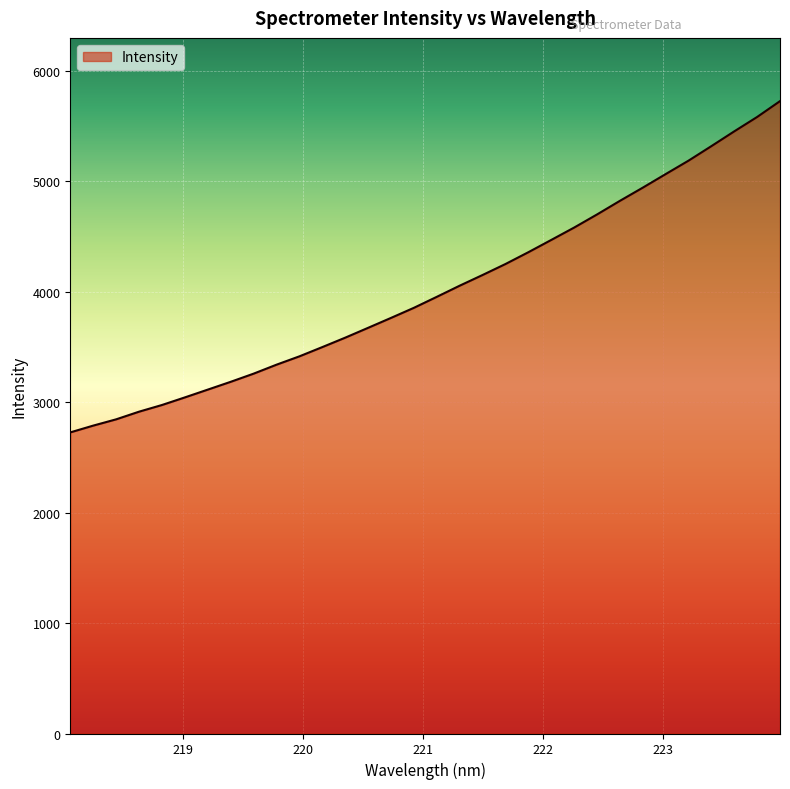

What is the minimum value shown in the chart?

2725.0